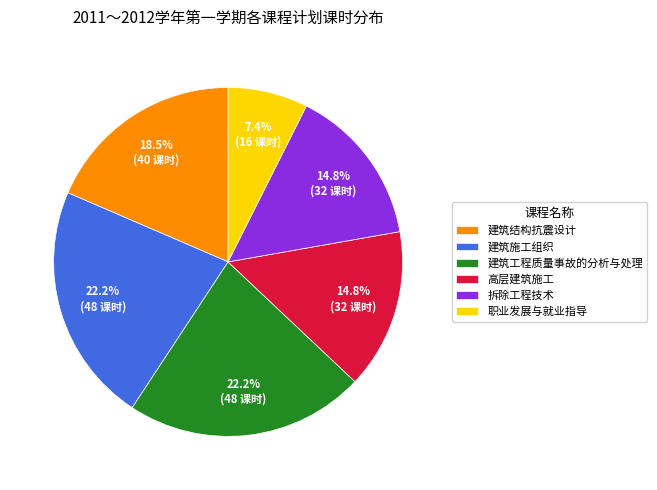

What is the ratio of the value at 建筑工程质量事故的分析与处理 to the value at 高层建筑施工?

1.5